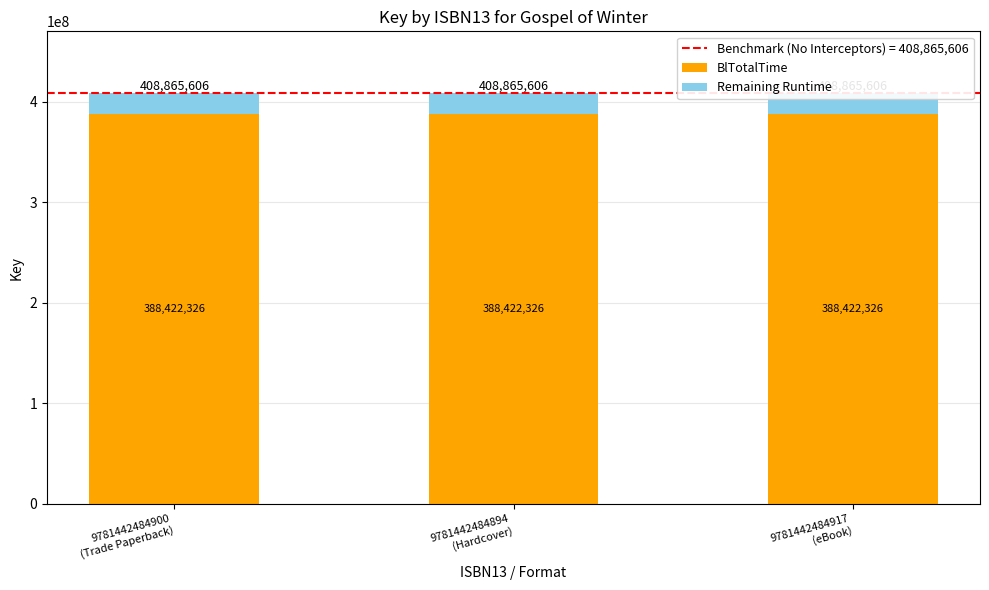

Which has a higher value, 9781442484894
(Hardcover) or 9781442484917
(eBook)?

9781442484894
(Hardcover)